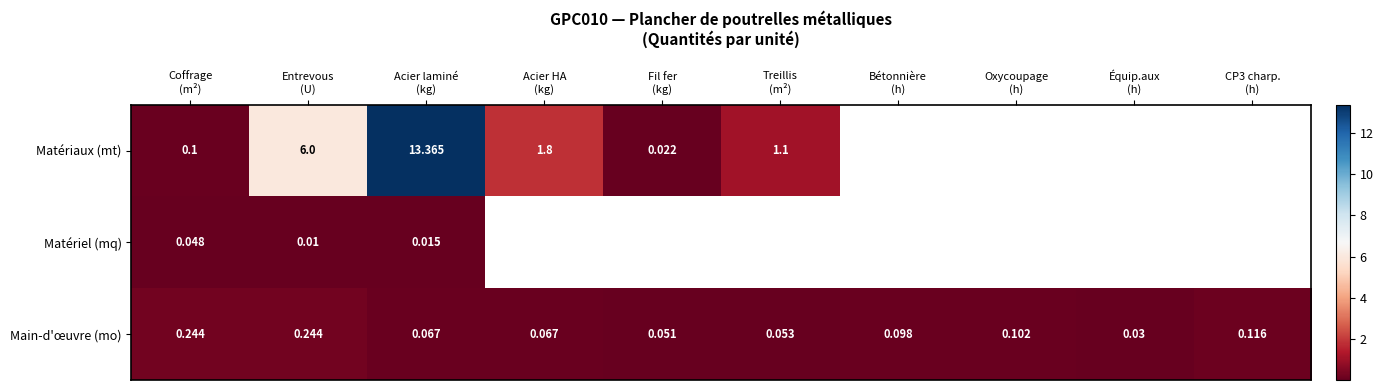

Is the value of Matériaux (mt) at Fil fer (kg) greater than the value of Main-d'œuvre (mo) at Fil fer (kg)?

No